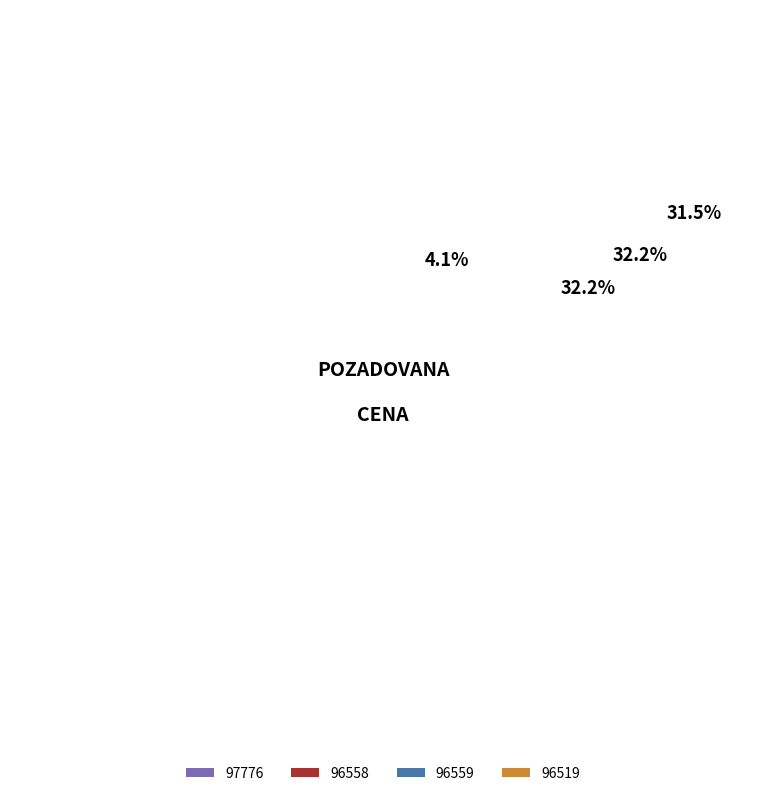

Does 96559 represent more than half of the total?

No